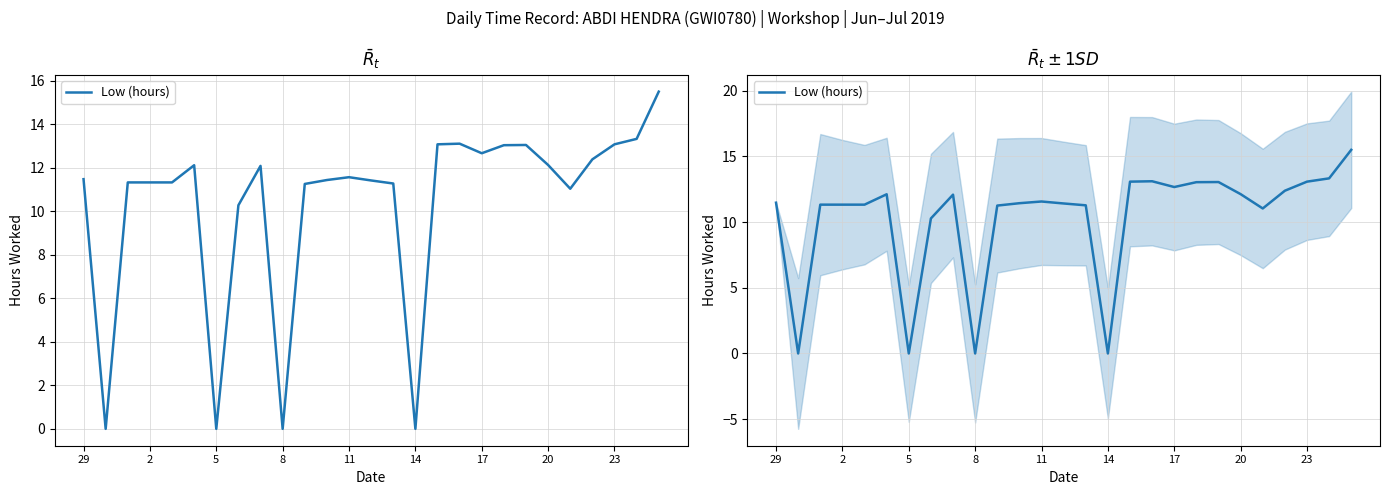

True or false: the data has more than 0 interior local peaks.

True